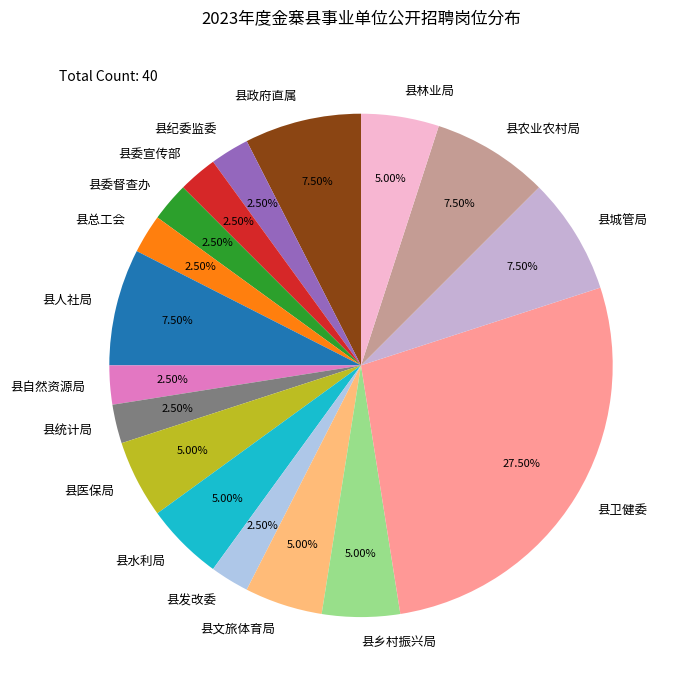

What is the largest slice in the pie chart?

县卫健委